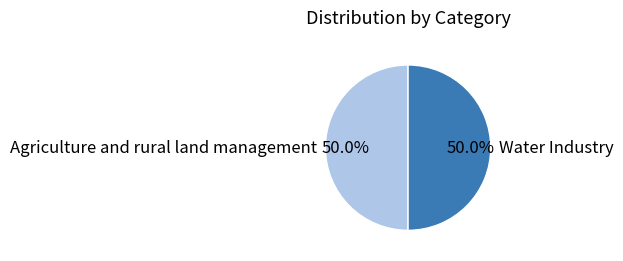

What percentage is NOT represented by Agriculture and rural land management?

50.0%